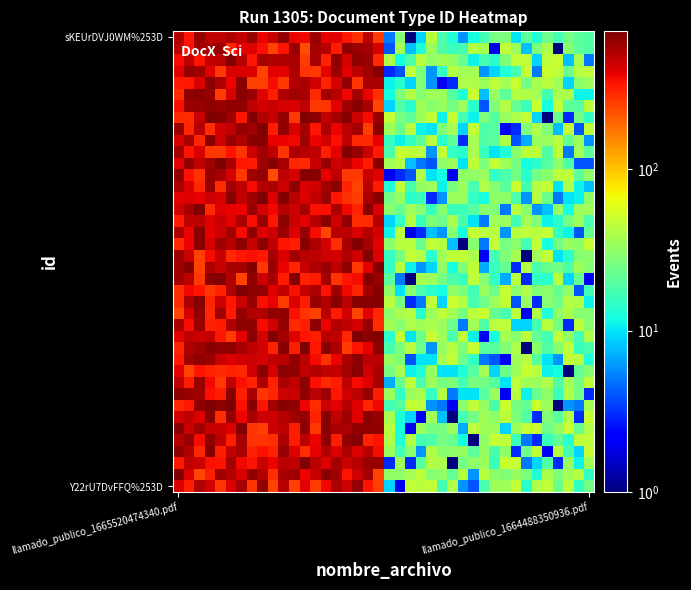

How many categories are shown in the chart?

40